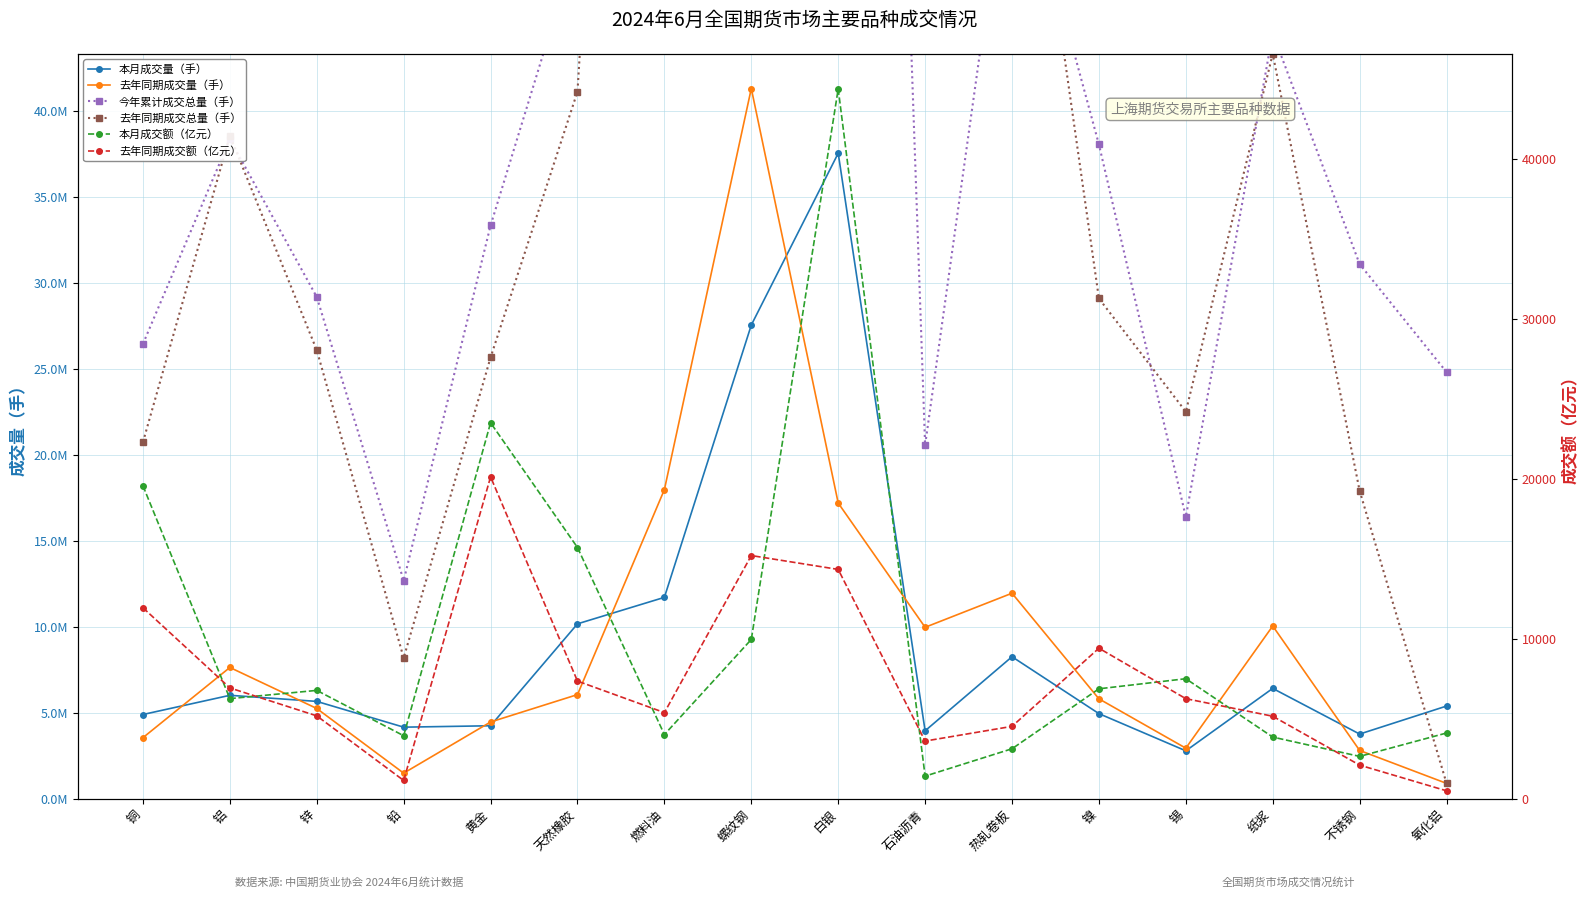

True or false: 去年同期成交总量（手） and 去年同期成交额（亿元） intersect in this chart.

False